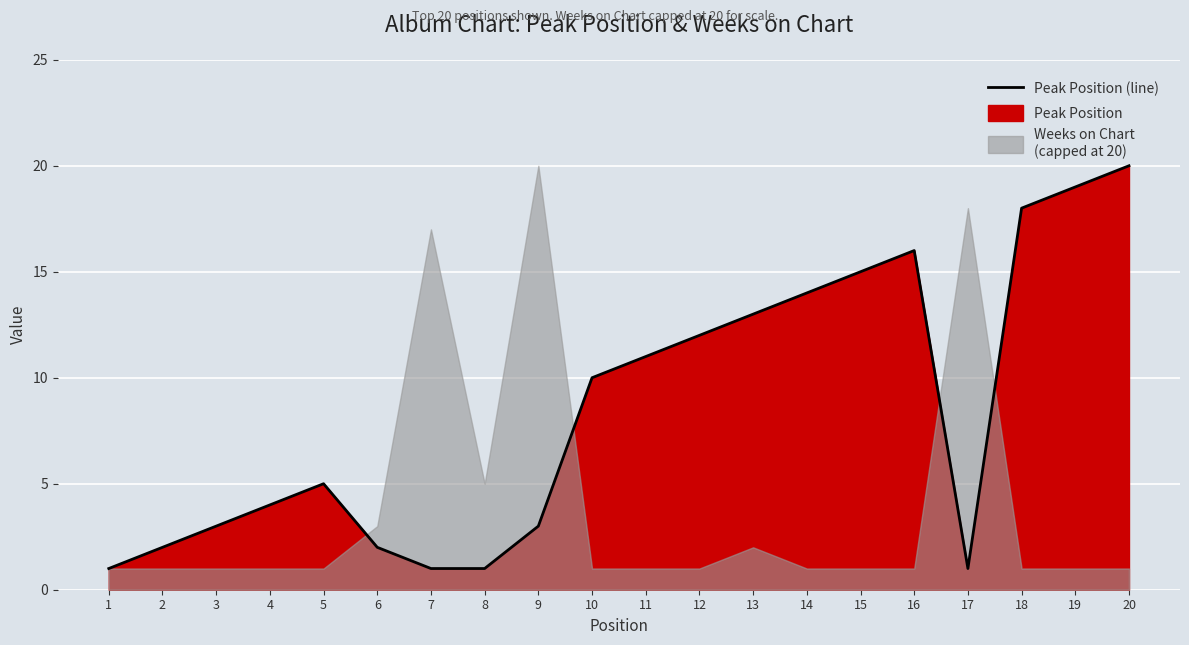

How many lines are shown in the chart?

1